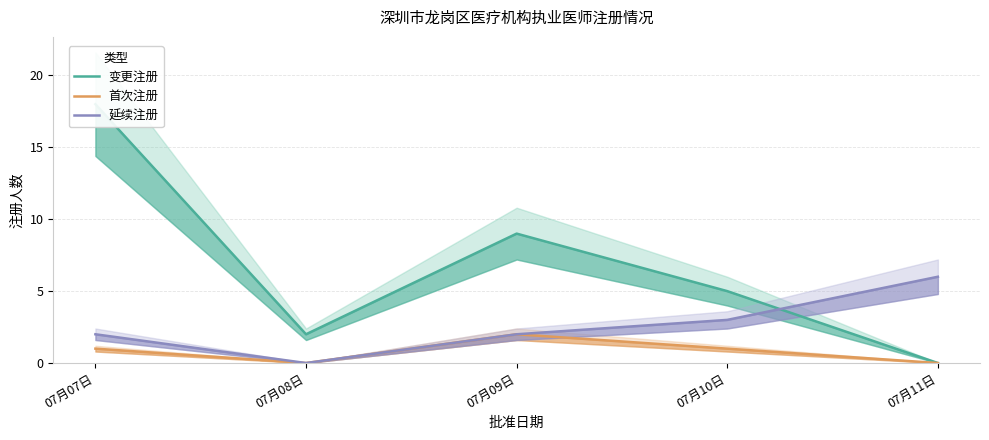

What position from the right is 07月11日?

1